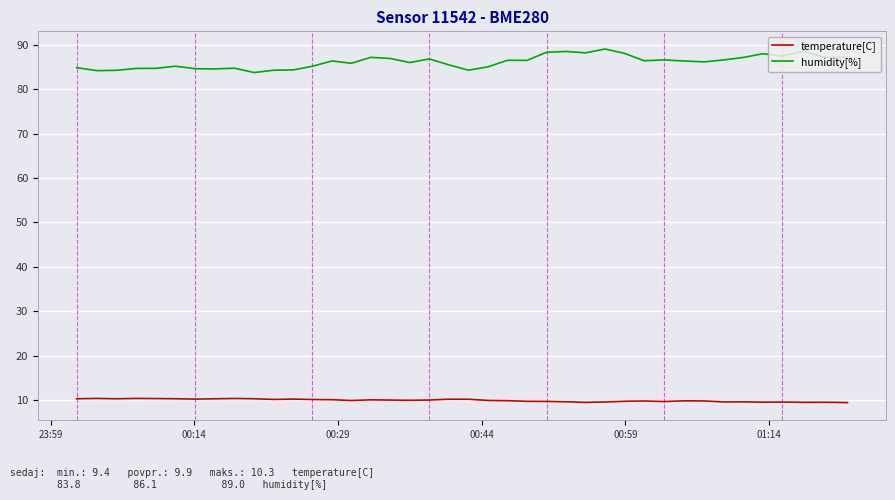

What is the minimum value shown in the chart?

9.4